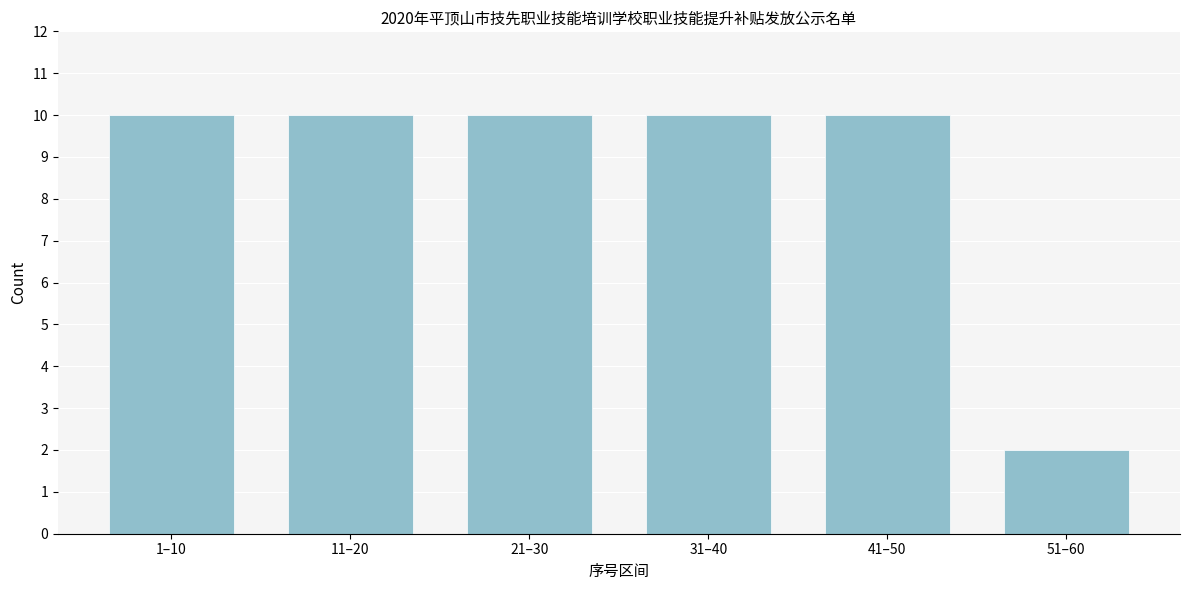

Reading left to right, list all the values displayed in this chart.

10	10	10	10	10	2